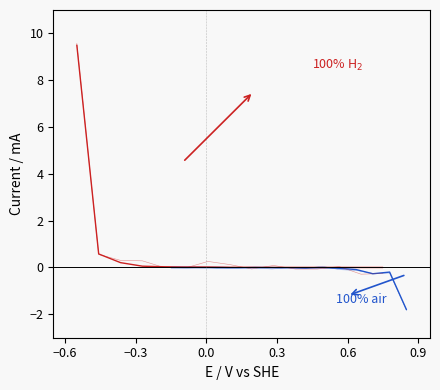

What is the smallest value displayed?

-1.8